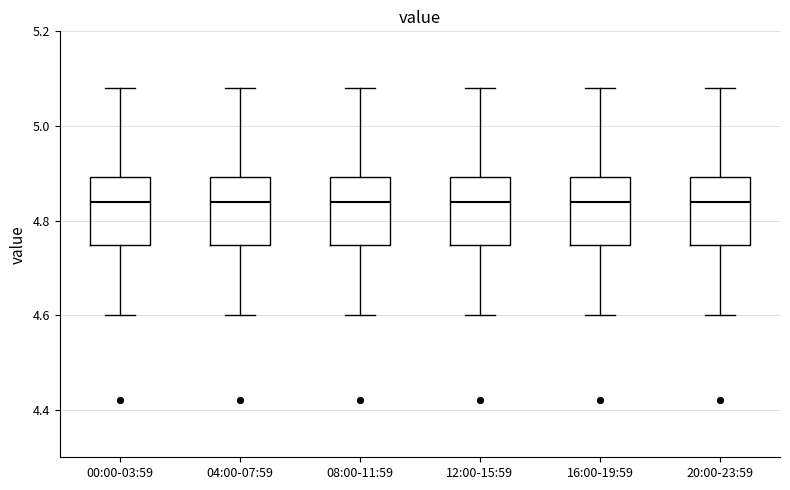

Reading left to right, transcribe this box plot: for each box, give where its median line is, the range the box spans, and where its two whiskers end, as read against the y-axis. The values are not printed on the chart, so give them approximately, as read against the axis.

00:00-03:59: median 4.84, box 4.74 to 4.90, whiskers 4.60 to 5.08
04:00-07:59: median 4.84, box 4.74 to 4.90, whiskers 4.60 to 5.08
08:00-11:59: median 4.84, box 4.74 to 4.90, whiskers 4.60 to 5.08
12:00-15:59: median 4.84, box 4.74 to 4.90, whiskers 4.60 to 5.08
16:00-19:59: median 4.84, box 4.74 to 4.90, whiskers 4.60 to 5.08
20:00-23:59: median 4.84, box 4.74 to 4.90, whiskers 4.60 to 5.08